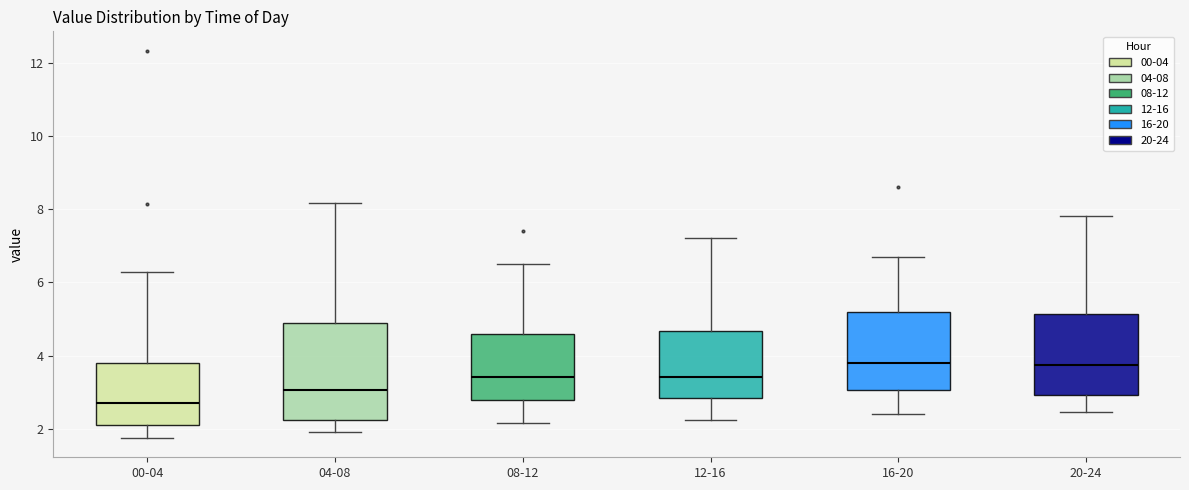

Reading left to right, transcribe this box plot: for each box, give where its median line is, the range the box spans, and where its two whiskers end, as read against the y-axis. The values are not printed on the chart, so give them approximately, as read against the axis.

00-04: median 2.8, box 2.2 to 3.8, whiskers 1.8 to 6.2
04-08: median 3.0, box 2.2 to 4.8, whiskers 2.0 to 8.2
08-12: median 3.4, box 2.8 to 4.6, whiskers 2.2 to 6.6
12-16: median 3.4, box 2.8 to 4.6, whiskers 2.2 to 7.2
16-20: median 3.8, box 3.0 to 5.2, whiskers 2.4 to 6.8
20-24: median 3.8, box 3.0 to 5.2, whiskers 2.4 to 7.8